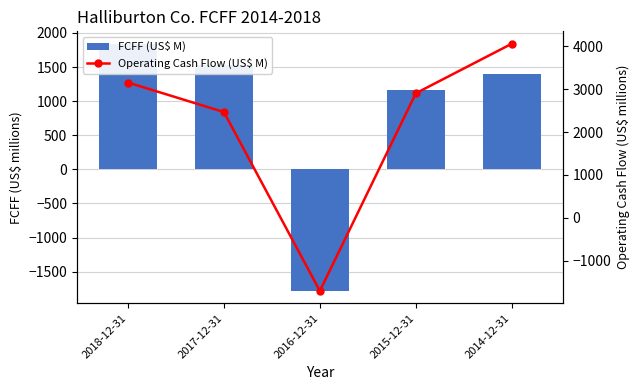

Where is FCFF (US$ M) nearest to the value 30?

2015-12-31